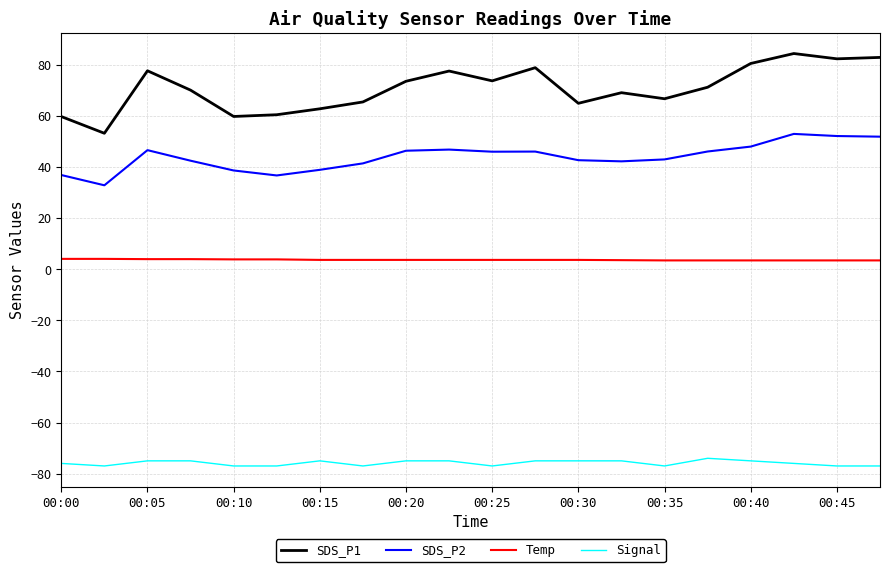

Rank the series by their average value, from highest to lowest.

SDS_P1, SDS_P2, Temp, Signal